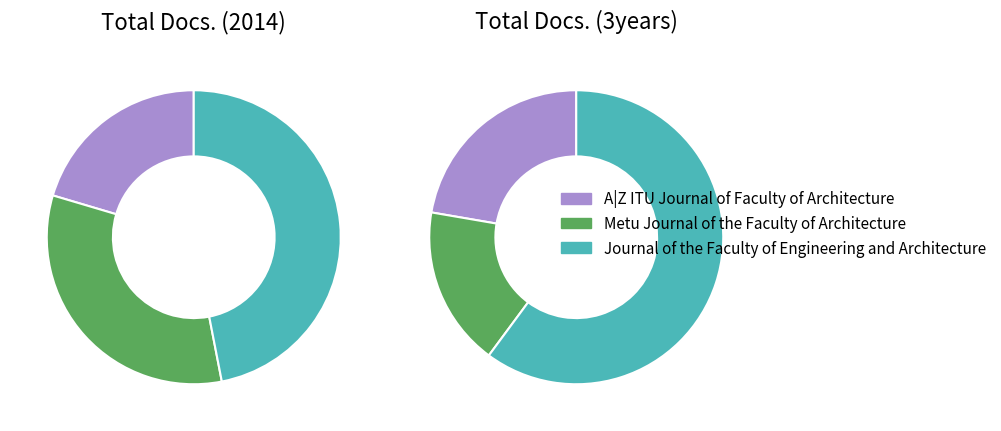

How many segments does this pie chart have?

3